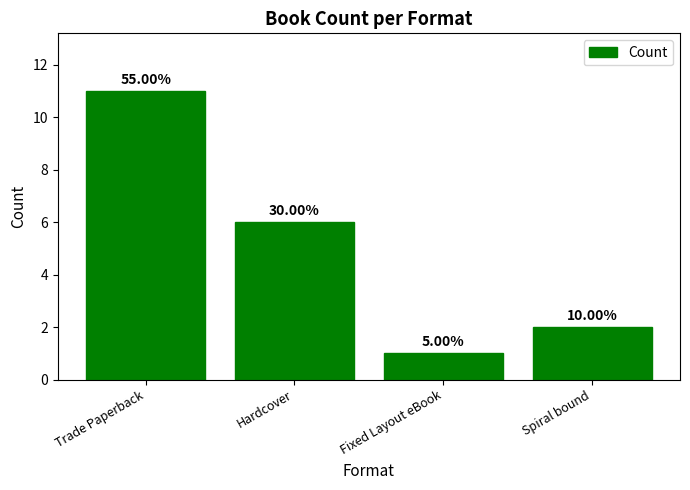

Where is the data nearest to the value 6?

Hardcover